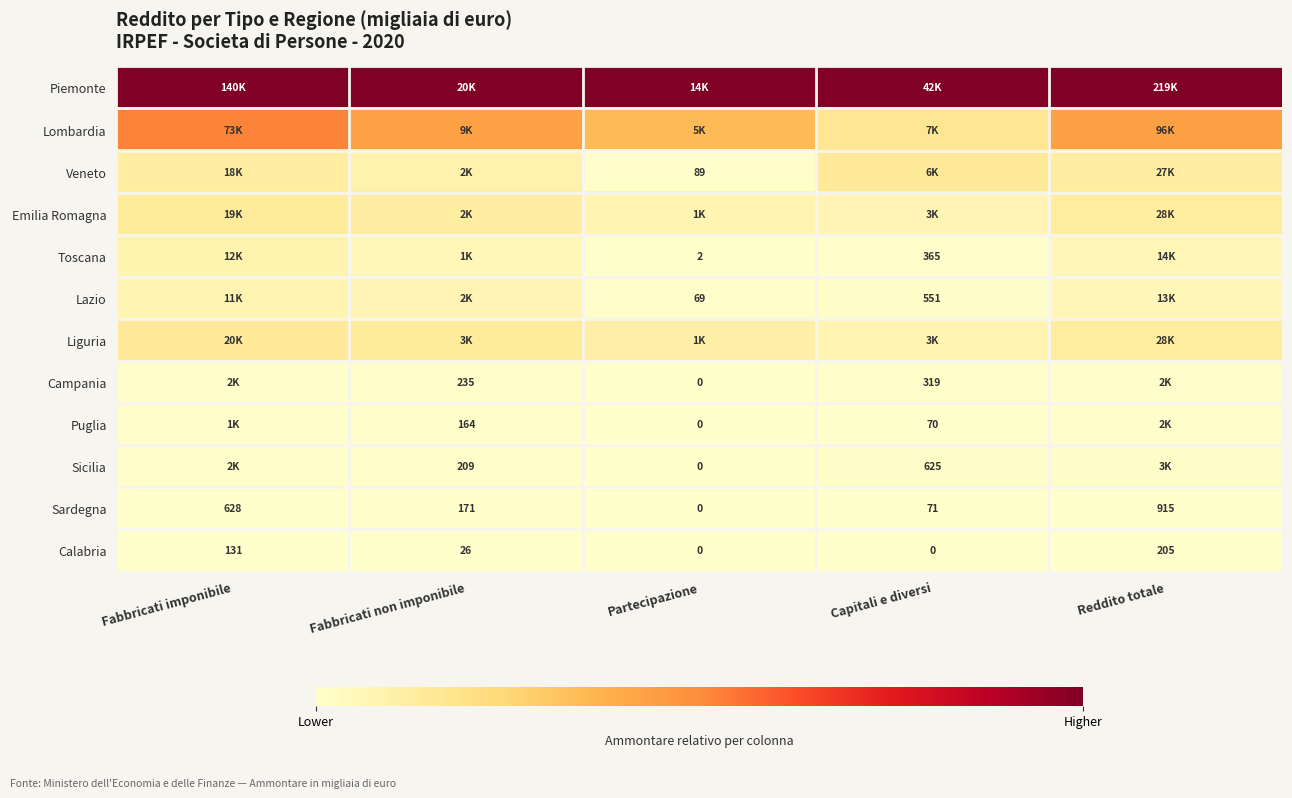

At which label is Calabria closest to 102?

Fabbricati imponibile